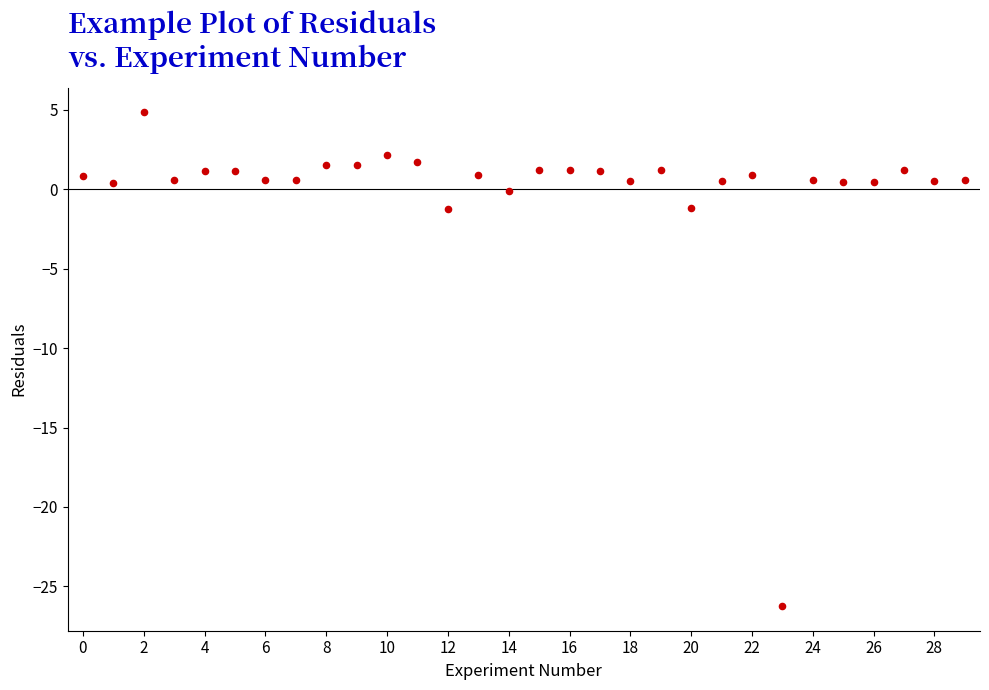

What is the range of Y values (max minus min)?

31.1